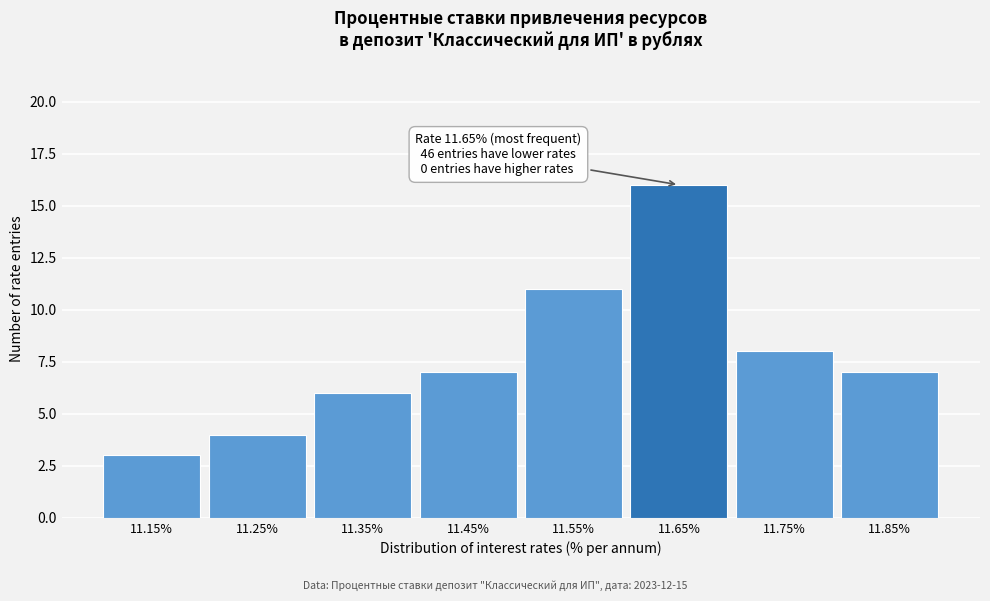

Over which range of the x-axis is the bar tallest?

11.6 to 11.7